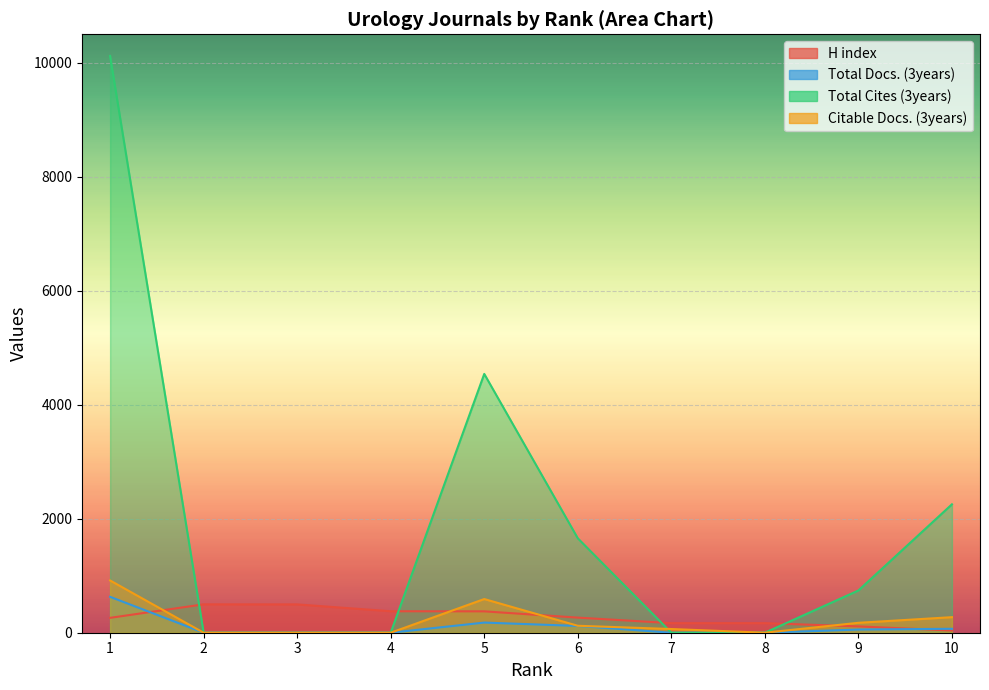

What is the difference between the second highest and minimum values in the Total Docs. (3years) series?

178